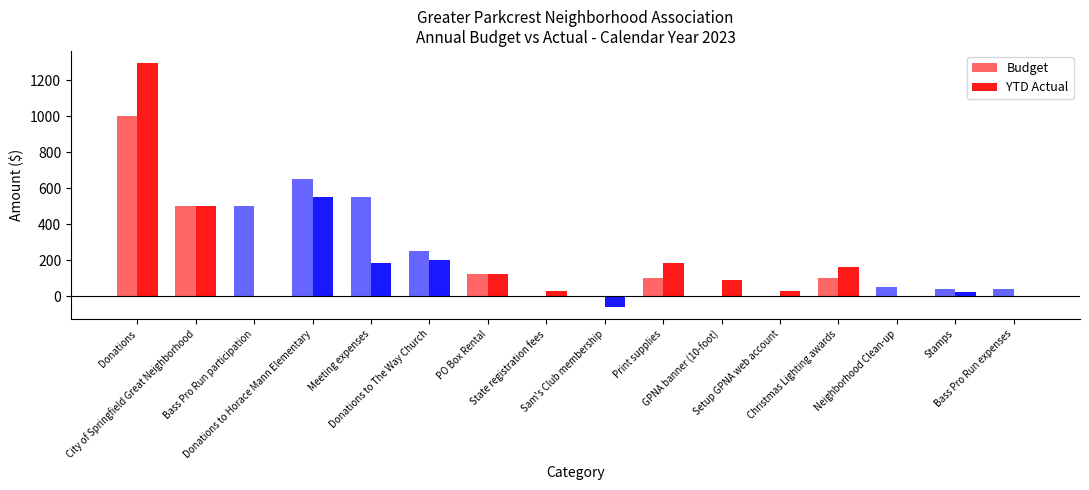

How many values in the YTD Actual series exceed 124?

8